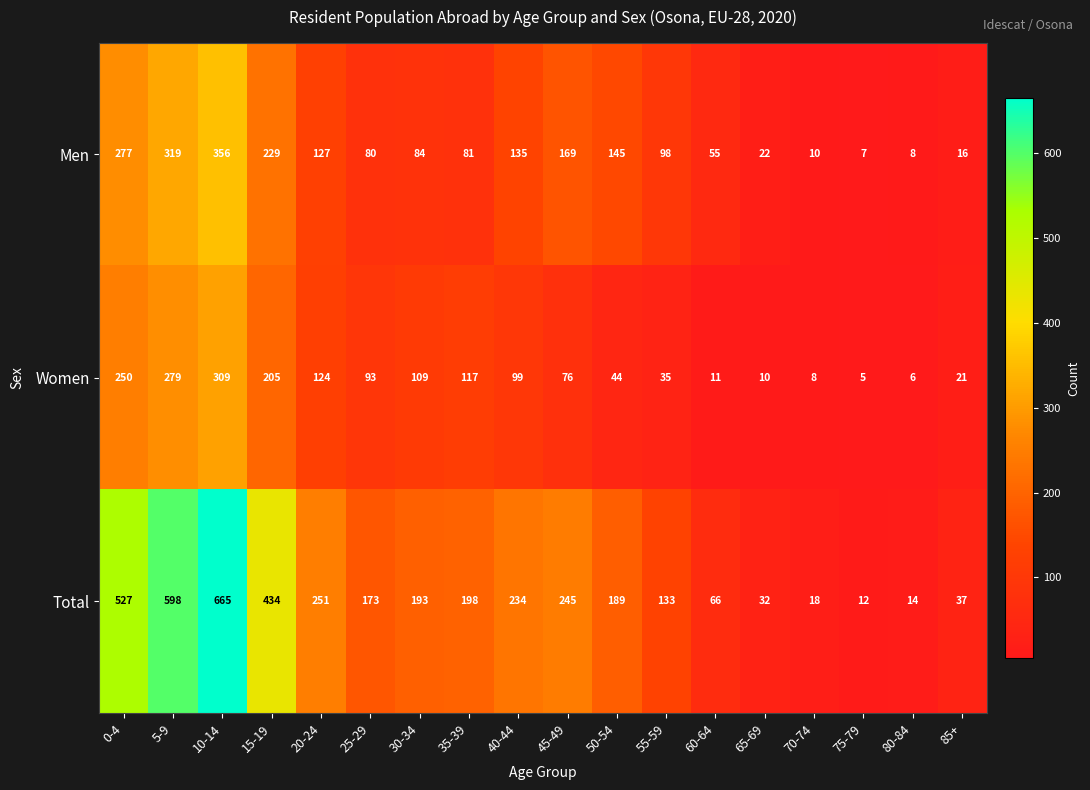

What is the maximum value shown in the chart?

665